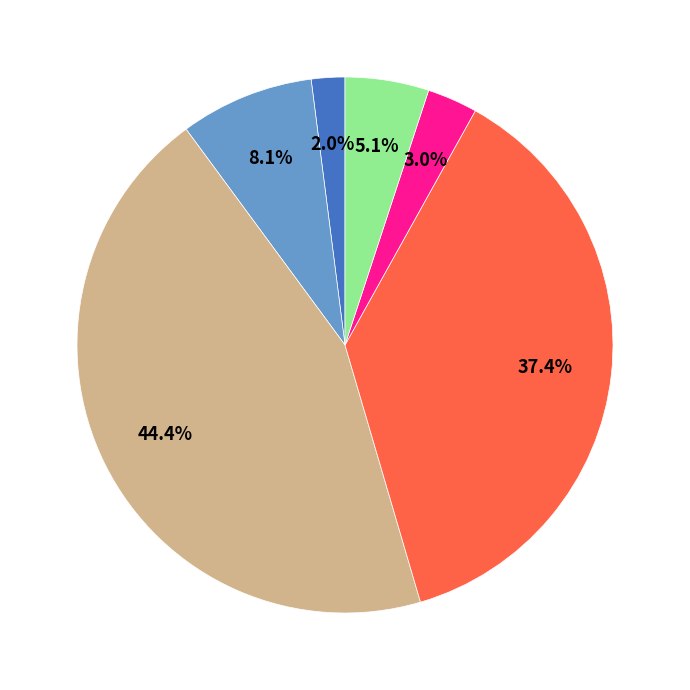

Does any single category account for the majority?

No